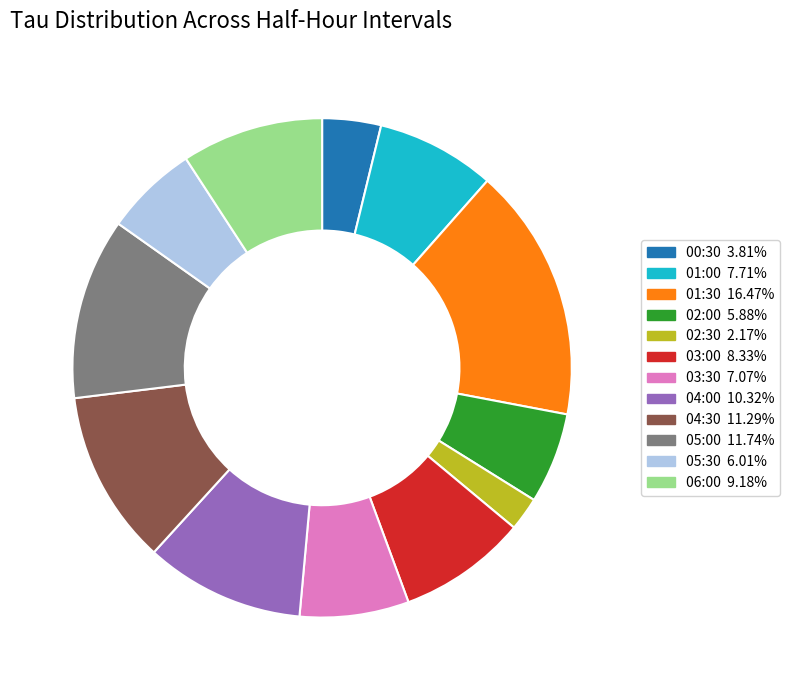

Does any single category account for the majority?

No